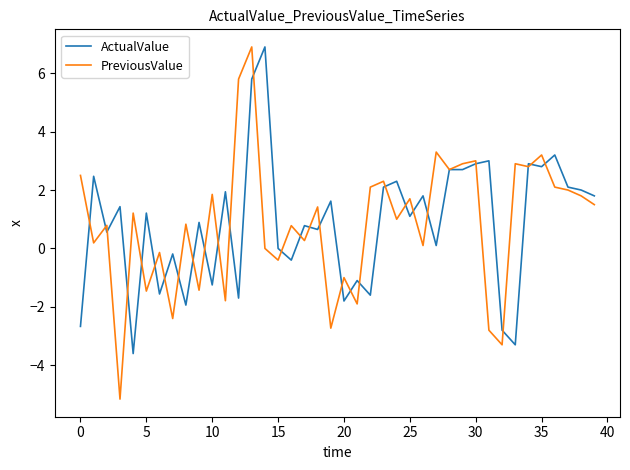

True or false: ActualValue has more than 1 interior local peaks.

True